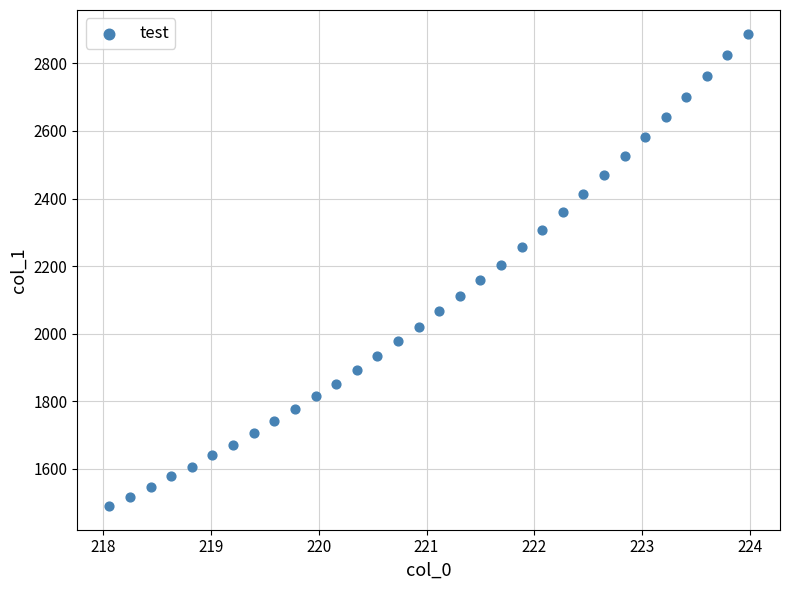

What is the range of X values (max minus min)?

5.9